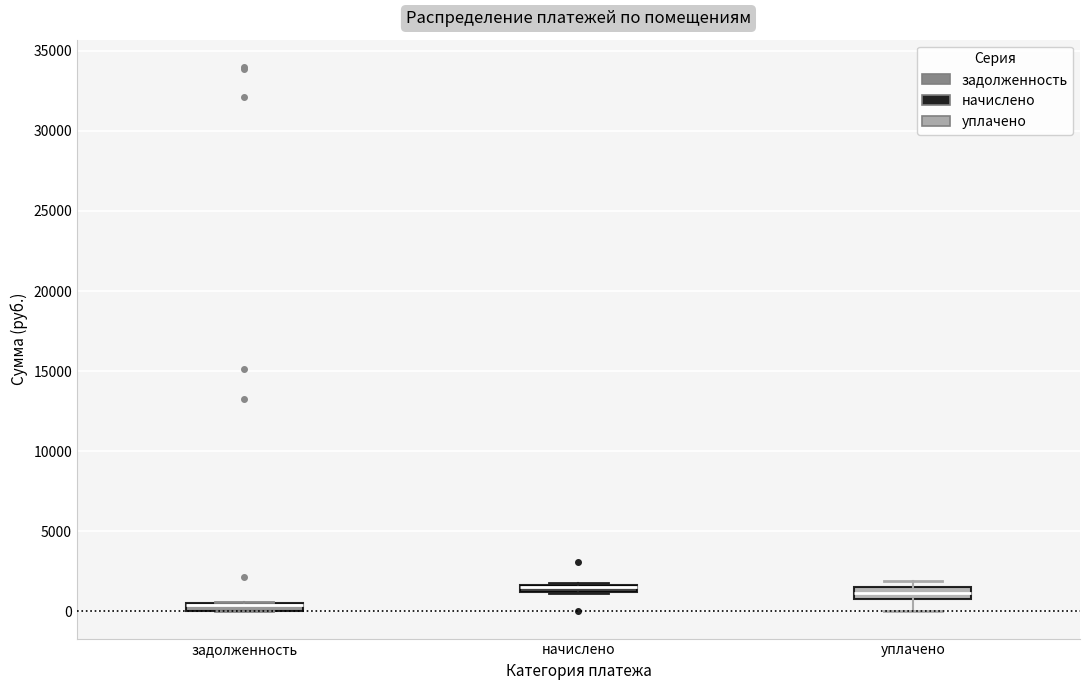

Where is the lower edge of the box for уплачено on the y-axis? The values are not printed on the chart, so give them approximately, as read against the axis.

1000